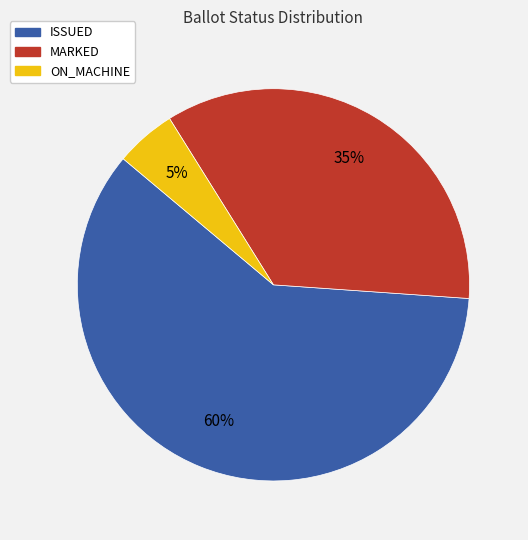

What percentage is the ISSUED slice, to the nearest percent?

60%